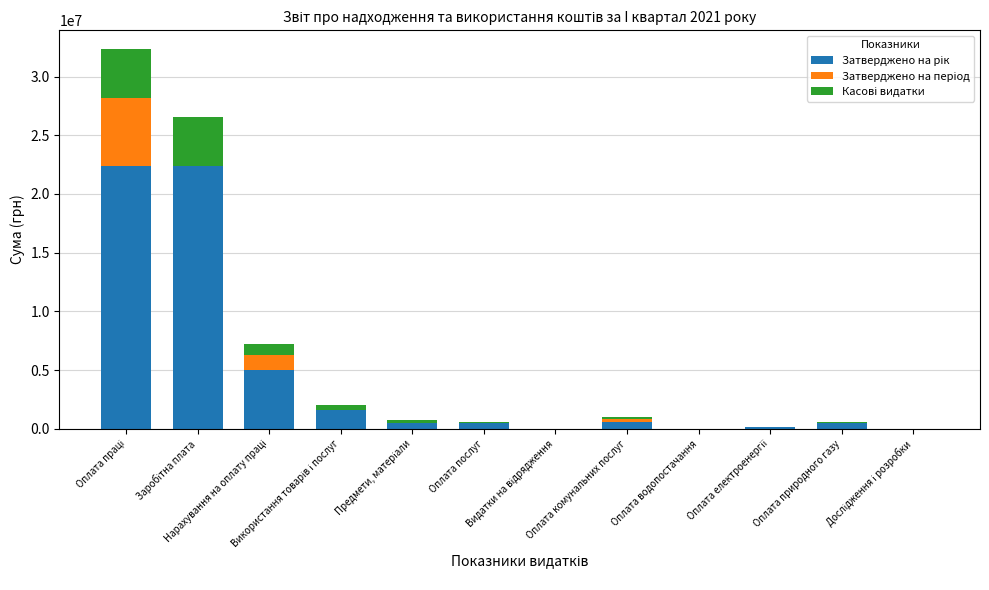

The value of Затверджено на період at Оплата водопостачання is 2289260.5. True or false?

False